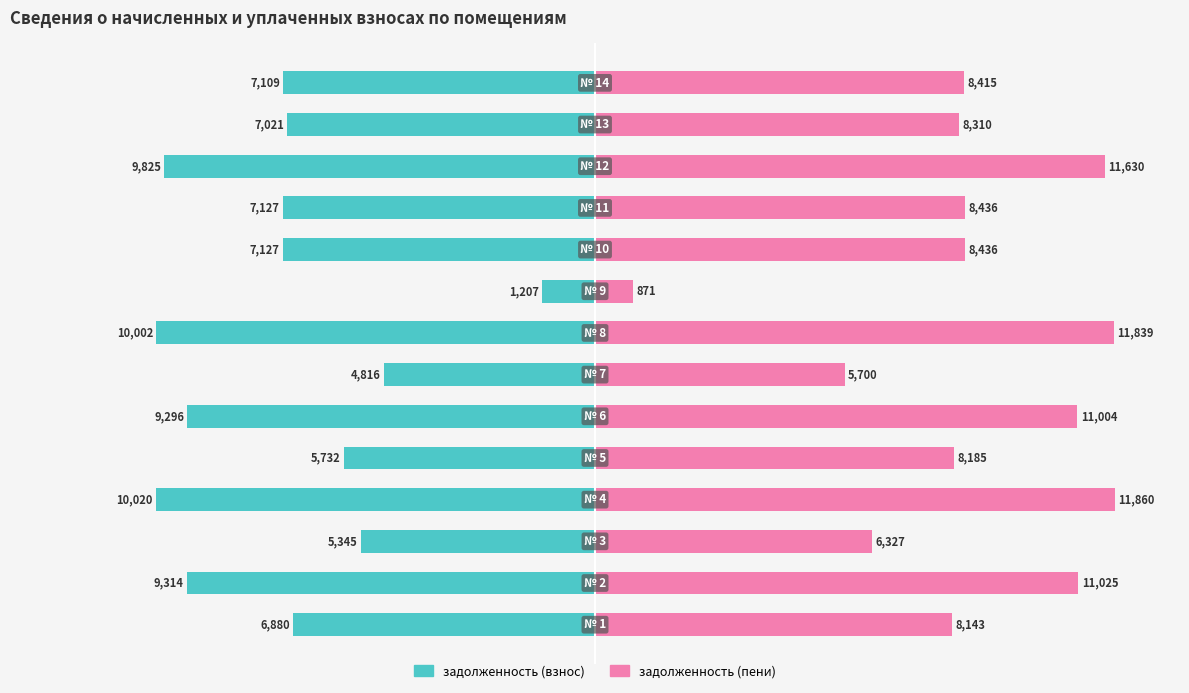

Are the bars horizontal?

Yes